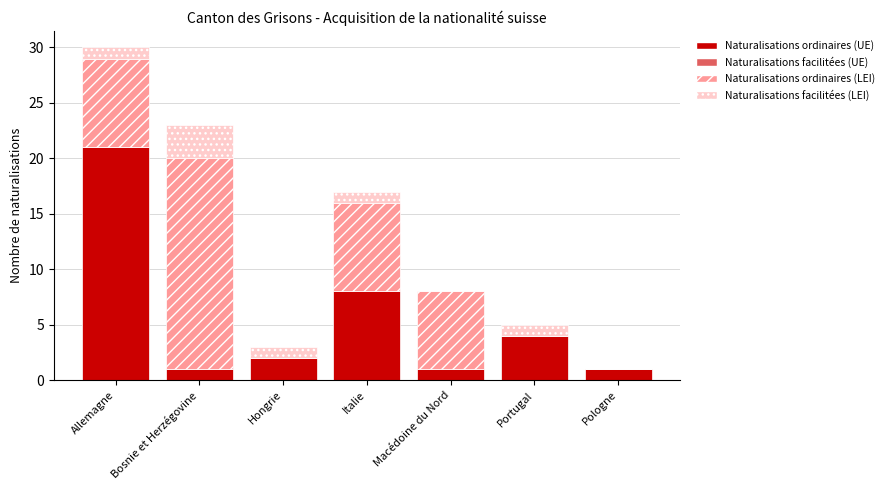

At which category is the sum across all series the highest?

Allemagne